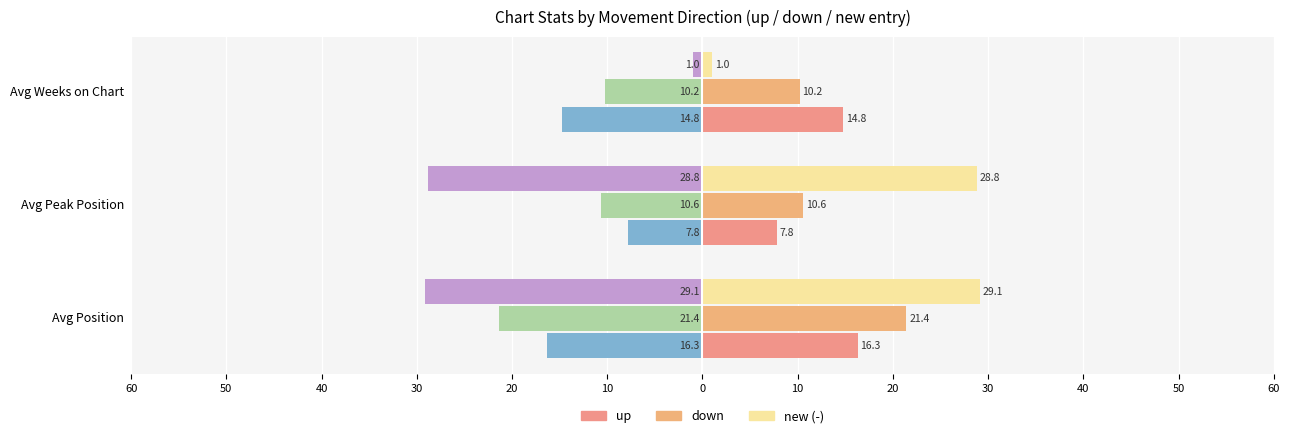

What is the value of the up bar at the 3rd from the left?

14.8